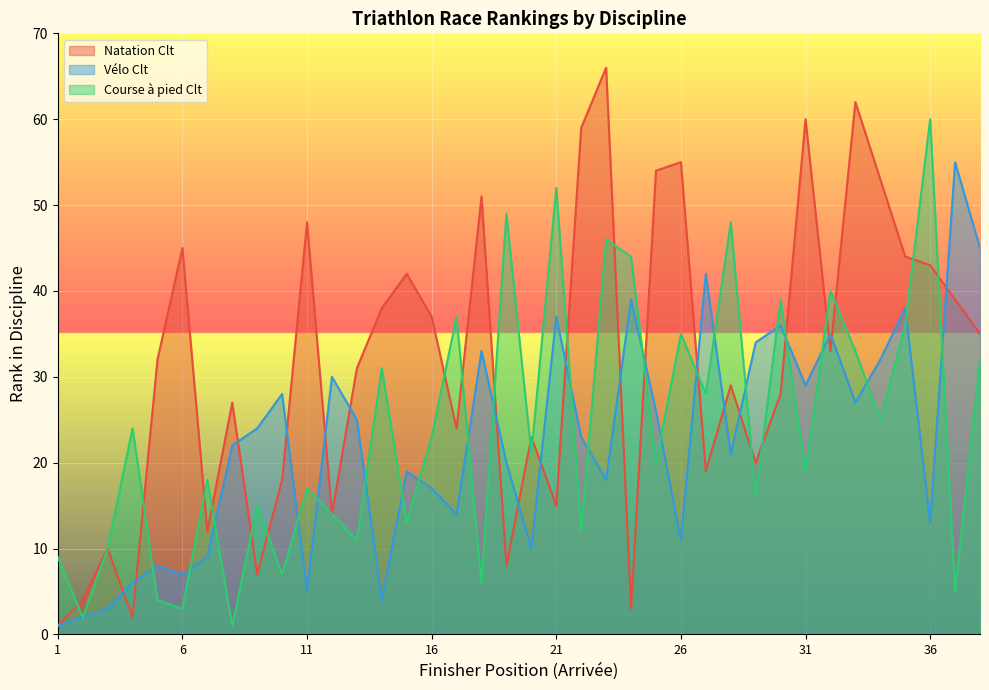

Which series has the largest range (max minus min)?

Natation Clt